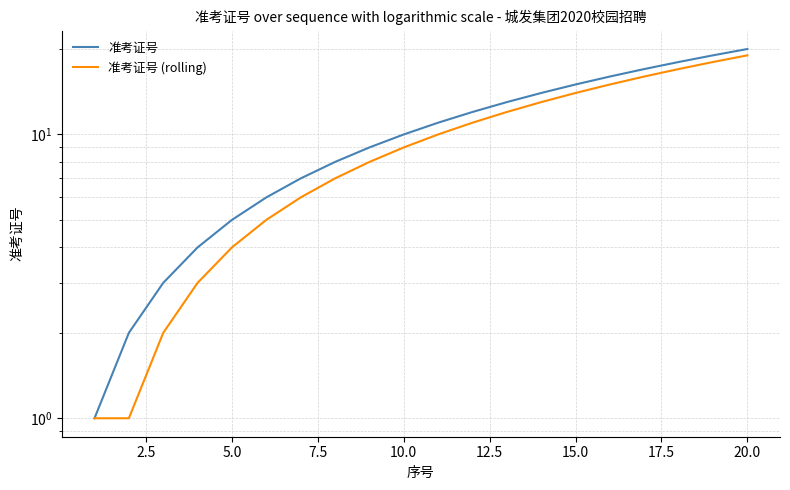

Does the chart display data point markers on the line(s)?

No